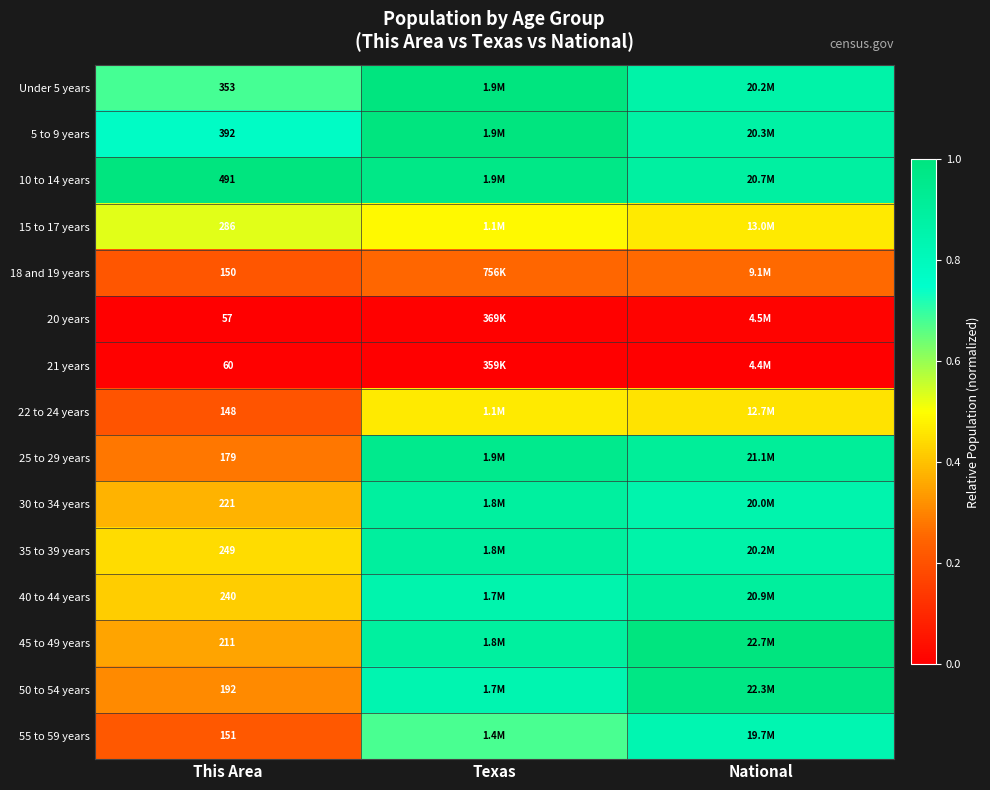

Is the value of 10 to 14 years at This Area greater than the value of 21 years at This Area?

Yes